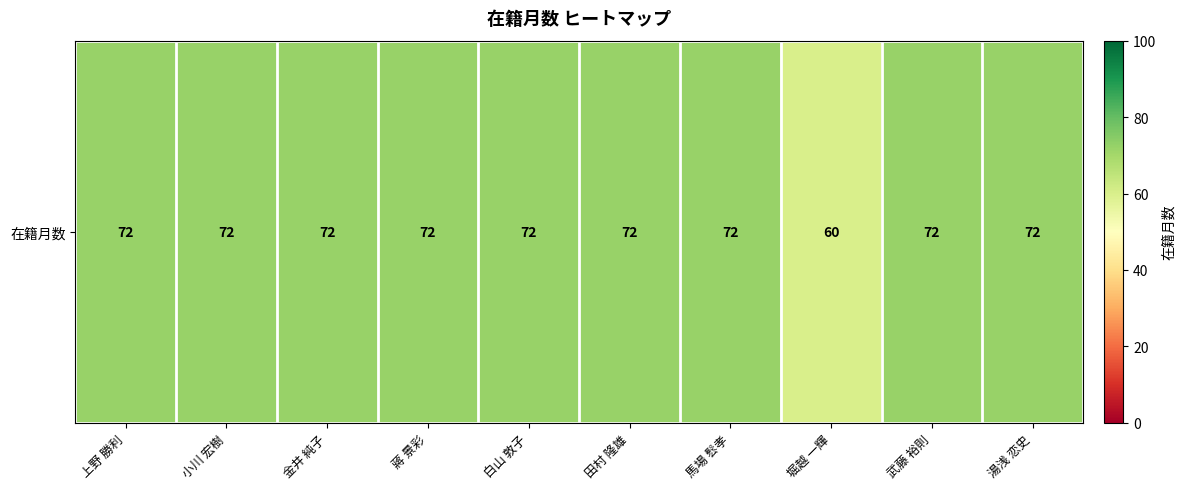

Reading right to left, extract all data points from this chart.

湯浅 恋史=72	武藤 裕則=72	堀越 一輝=60	馬場 䯳孝=72	田村 隆雄=72	白山 敦子=72	蔣 景彩=72	金井 純子=72	小川 宏樹=72	上野 勝利=72